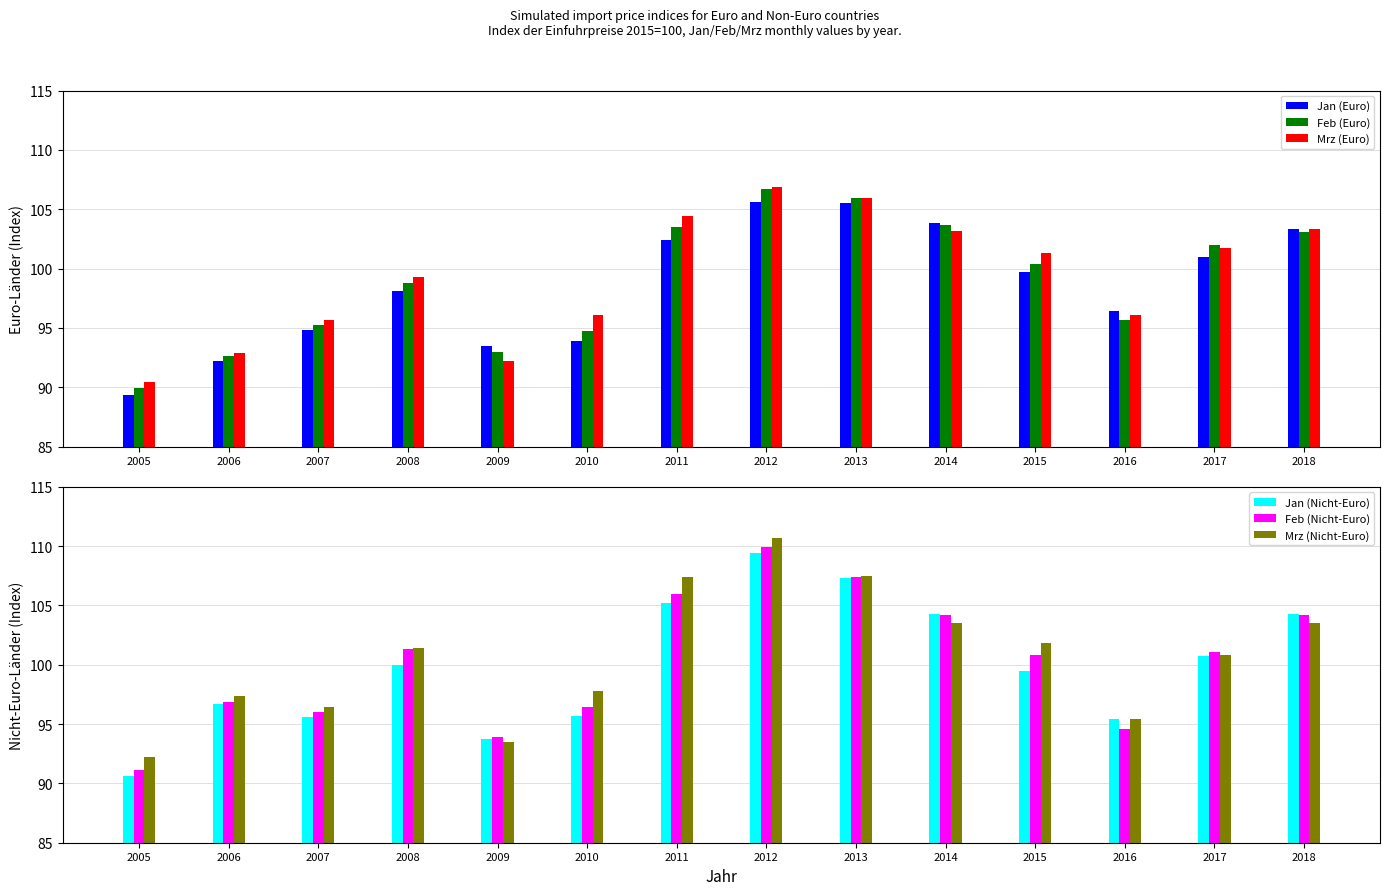

What is the value of the Euro-Länder Mrz bar at the 4th from the left?

99.3